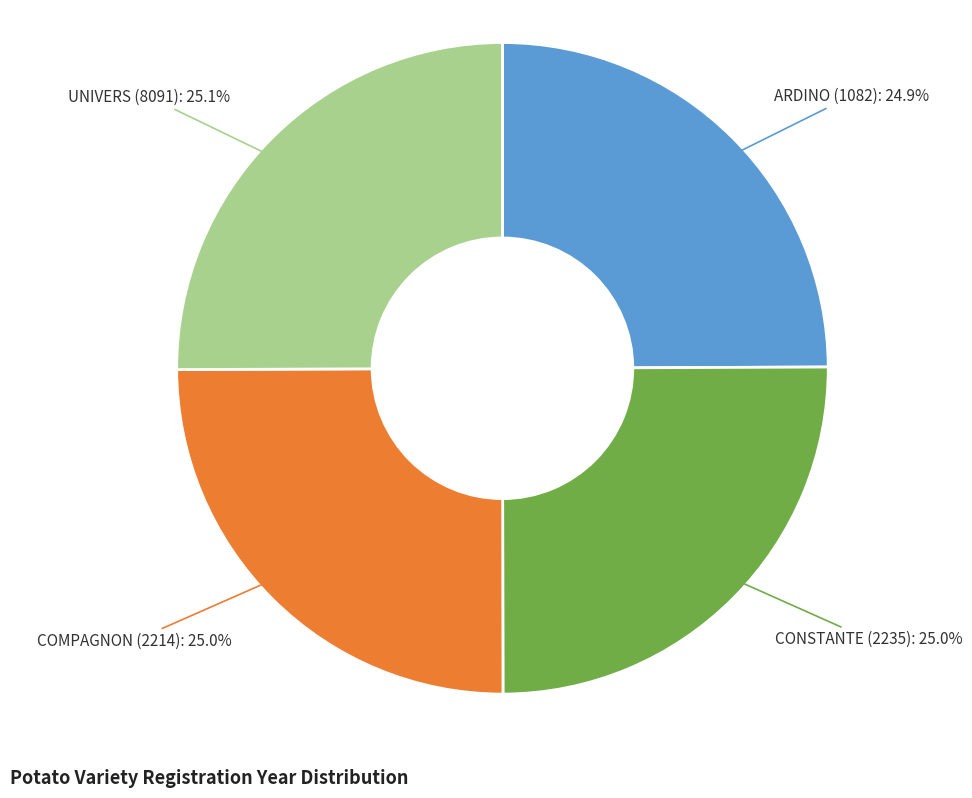

What percentage is the COMPAGNON (2214) slice, to the nearest percent?

25%